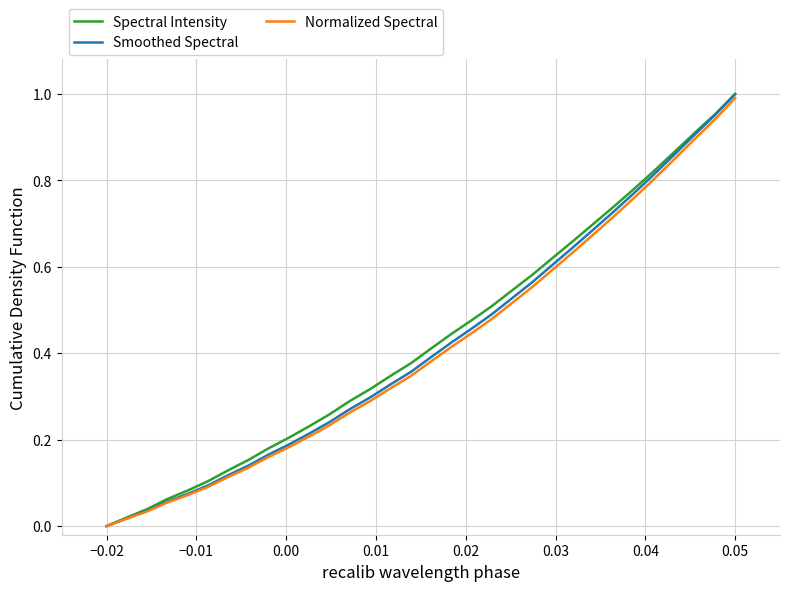

Which category has the lowest value in the Normalized Spectral series?

−0.02